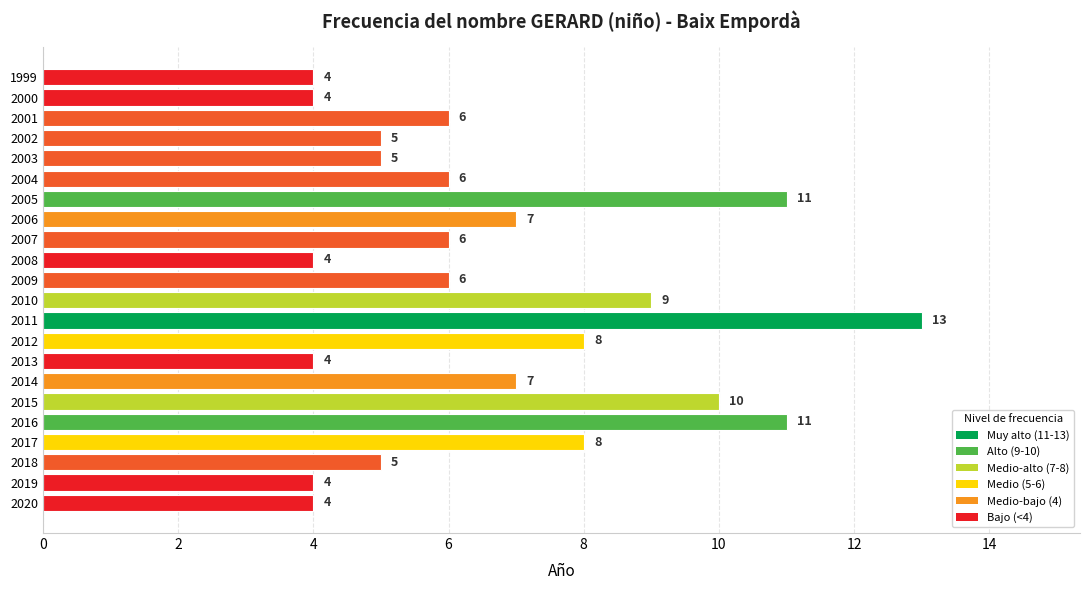

How many values are between 4 and 8?

17